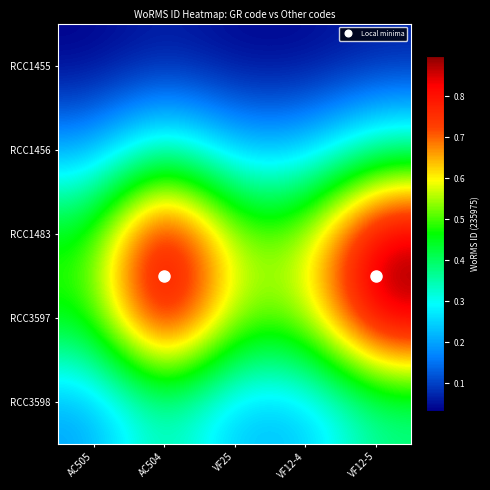

What is the total value across all series at AC504?

2.6